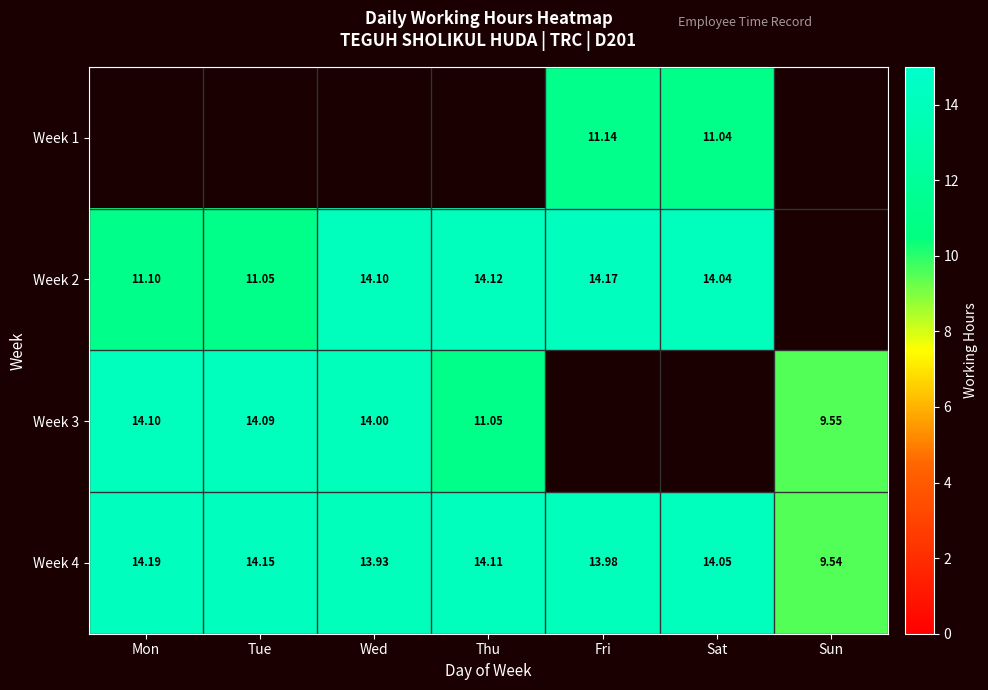

At which label does Week 4 reach its minimum?

Sun